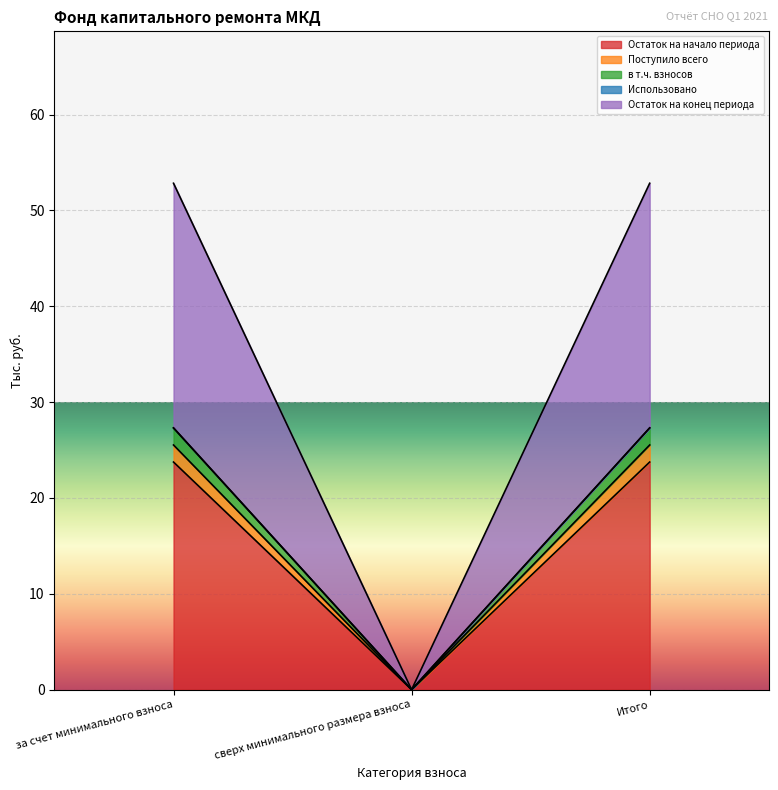

The в т.ч. взносов series shows 0.0 at сверх минимального размера взноса. True or false?

True